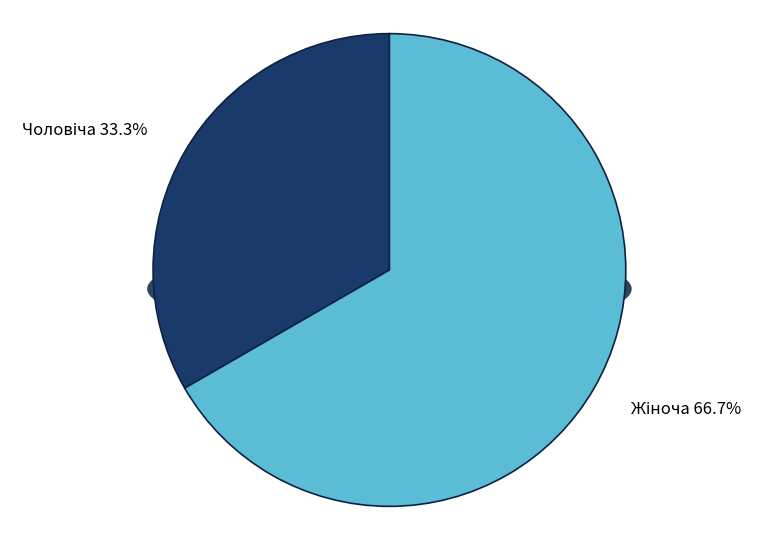

Is the sum of Жіноча and Чоловіча greater than half?

Yes